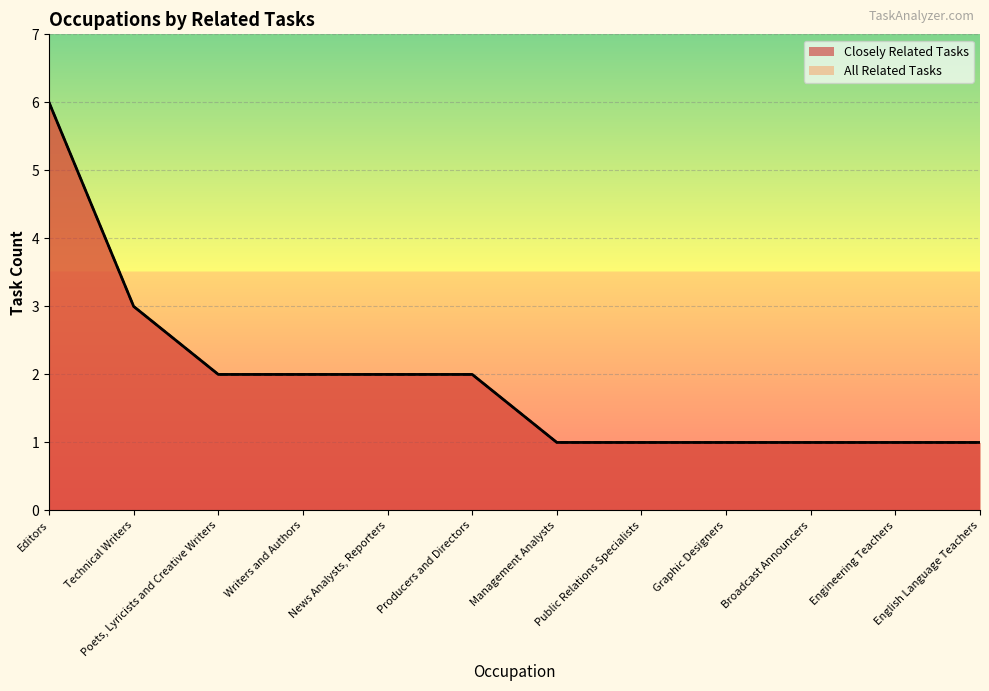

At Producers and Directors, list the series in order from smallest to largest.

Closely Related Tasks, All Related Tasks